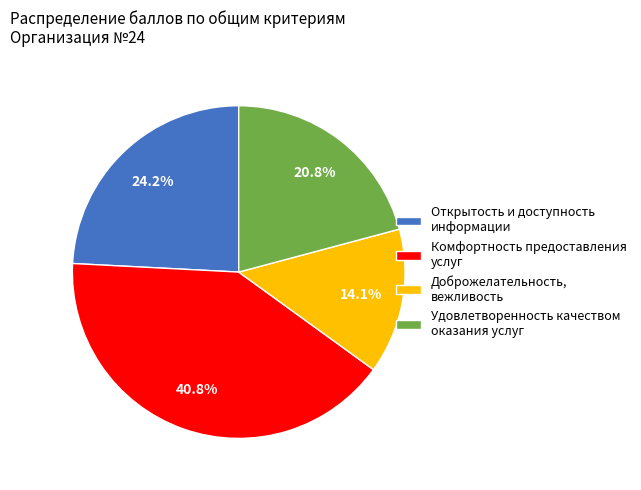

Between Удовлетворенность качеством оказания услуг and Доброжелательность, вежливость, which is larger?

Удовлетворенность качеством оказания услуг